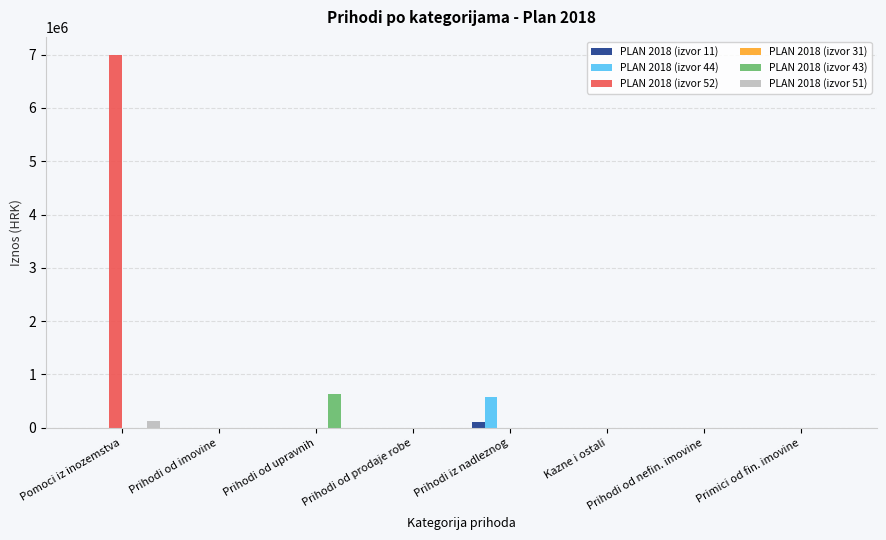

The value of PLAN 2018 (izvor 44) at Prihodi iz nadleznog is 571200. True or false?

True